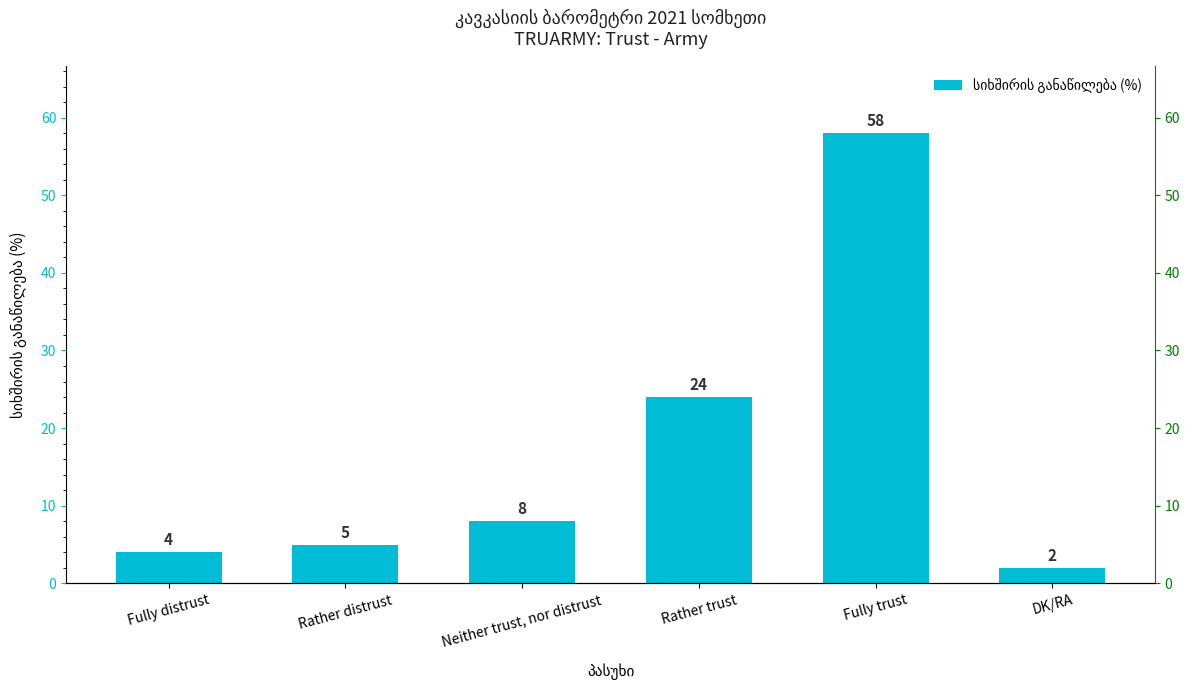

What position from the left is Rather distrust?

2